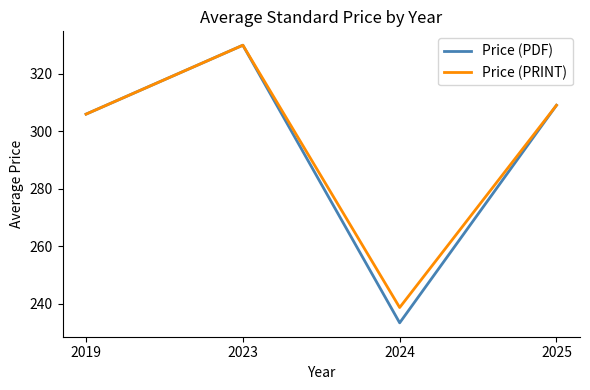

Which series changed the most between 2019 and 2024?

Price (PDF)